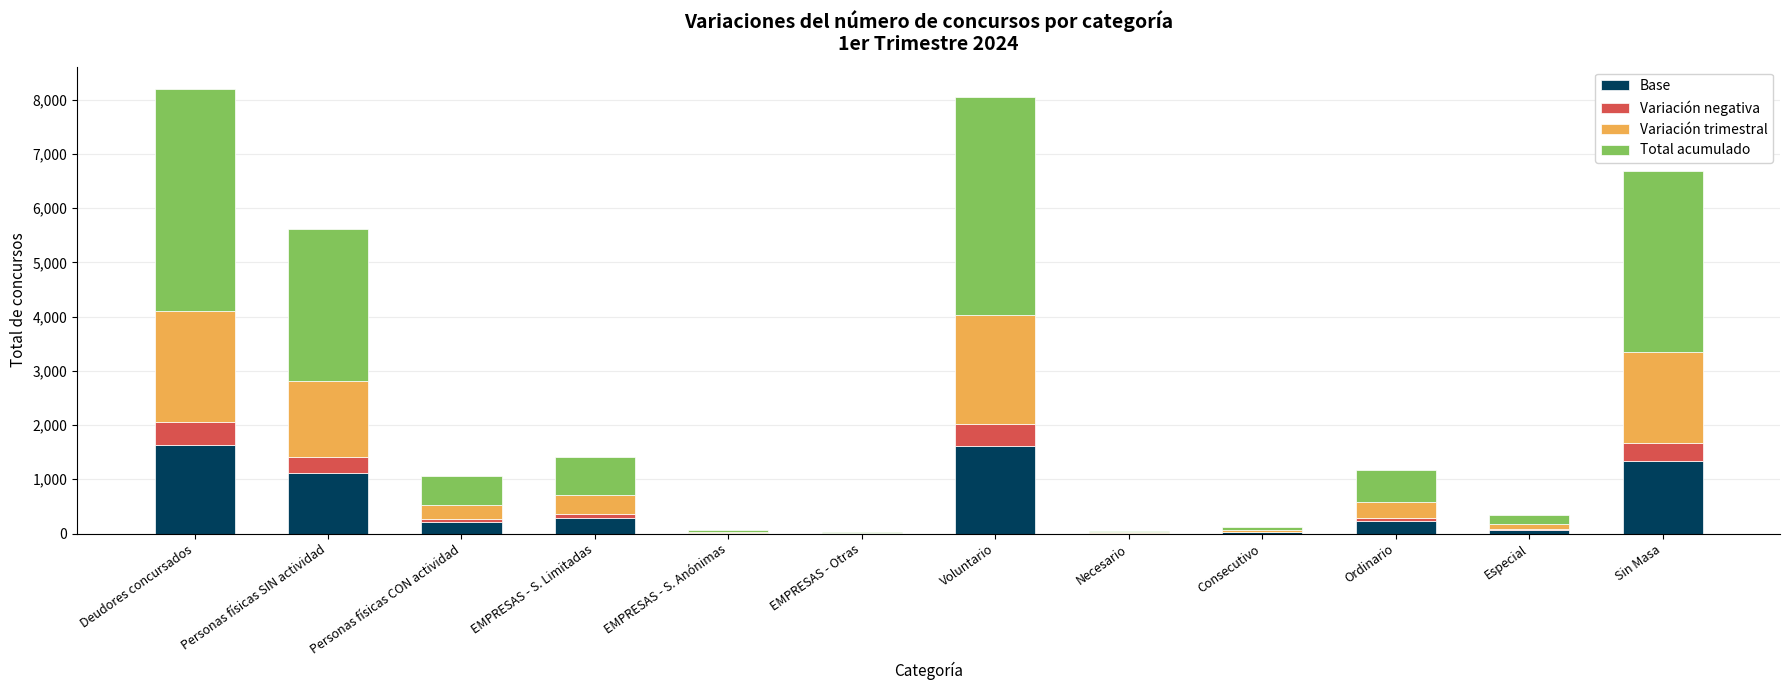

The Base series shows 236.0 at Ordinario. True or false?

True